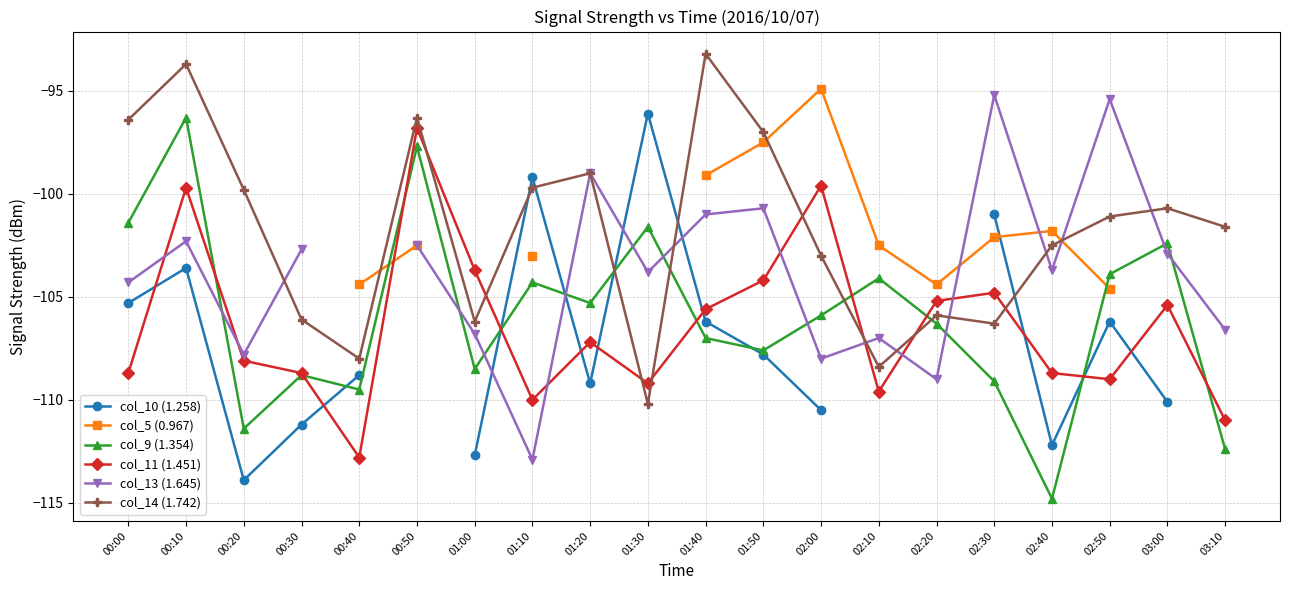

Is the value of col_9 (1.354) at 01:30 greater than the value of col_13 (1.645) at 03:10?

Yes